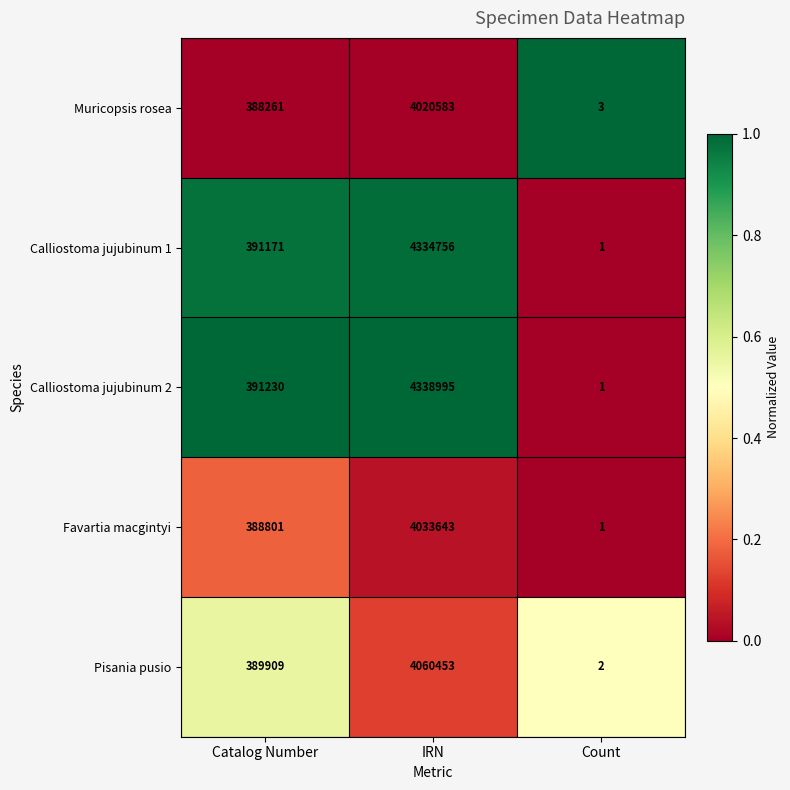

List the series in order of their peak value, lowest first.

Muricopsis rosea, Favartia macgintyi, Pisania pusio, Calliostoma jujubinum 1, Calliostoma jujubinum 2